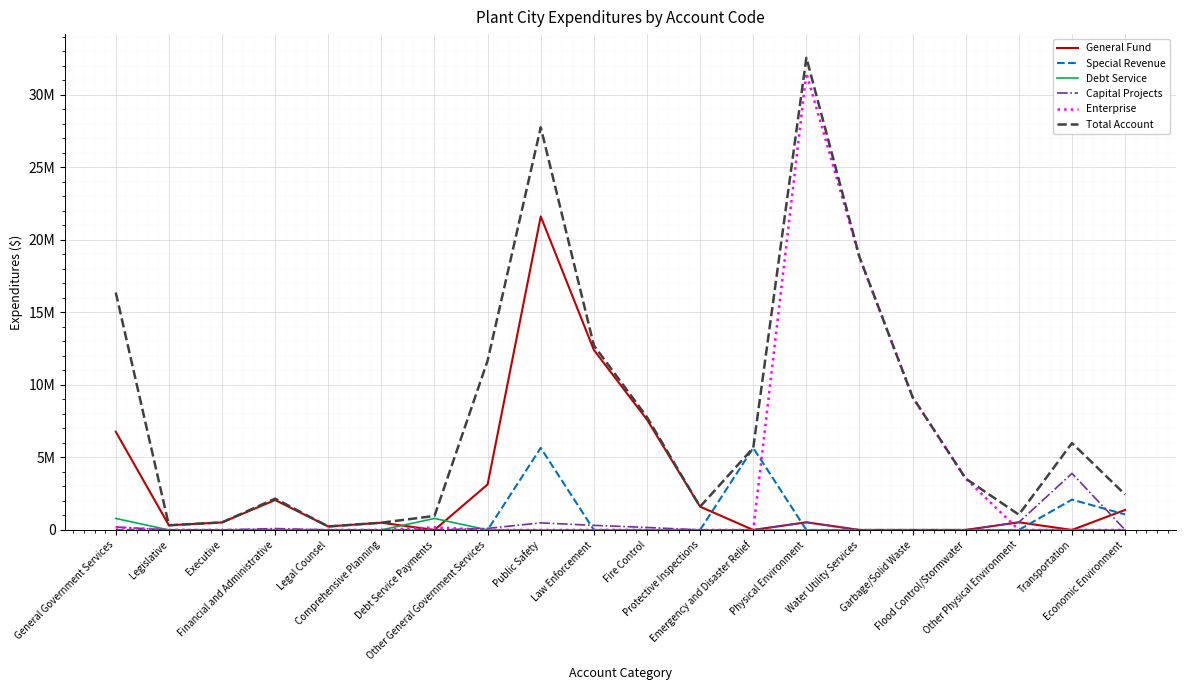

Reading left to right, list all the values displayed in this chart.

General Fund: 6768917	320082	516828	2059698	237552	498036	0	3136721	21606291	12401788	7601911	1602592	0	525805	0	0	0	525805	0	1377012
Special Revenue: 0	0	0	0	0	0	0	0	5654691	0	0	0	5654691	0	0	0	0	0	2090379	1065032
Debt Service: 790296	0	0	0	0	0	790296	0	0	0	0	0	0	0	0	0	0	0	0	0
Capital Projects: 201432	0	0	95828	0	0	0	105604	485507	314847	170660	0	0	526919	0	0	0	526919	3894467	0
Enterprise: 173826	0	0	0	0	0	173826	0	0	0	0	0	0	31491219	18800682	9154362	3536175	0	0	0
Total Account: 16362508	320082	516828	2155526	237552	498036	964122	11670362	27746489	12716635	7772571	1602592	5654691	32543943	18800682	9154362	3536175	1052724	5984846	2442044